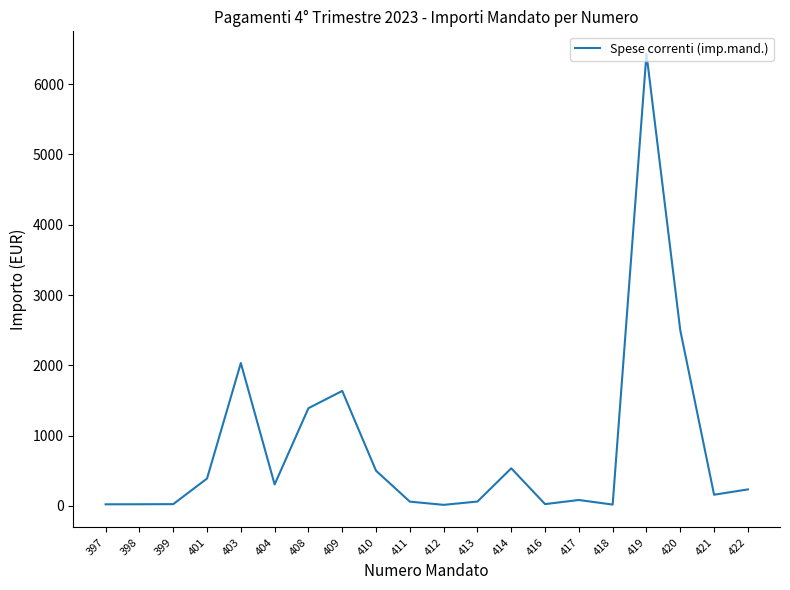

At which label is the value closest to 3222?

420